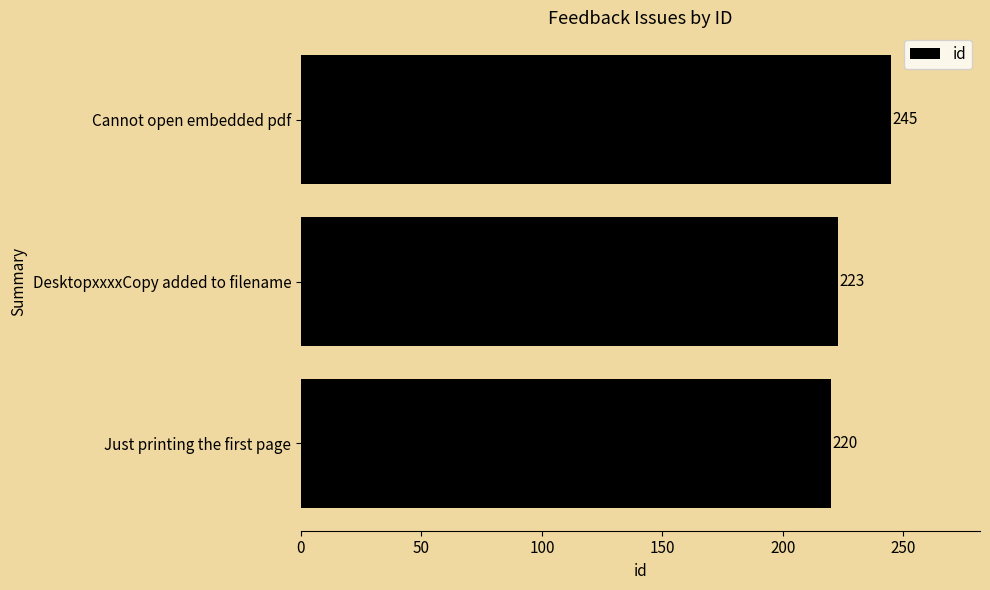

What is the change in value from Just printing the first page to DesktopxxxxCopy added to filename?

+3